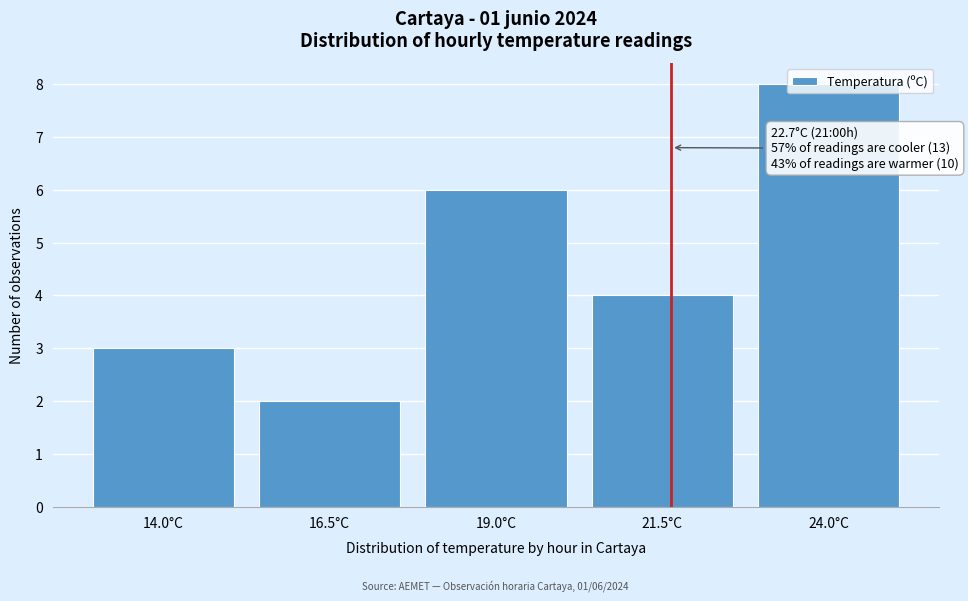

Which label corresponds to the largest value in the chart?

24.0°C